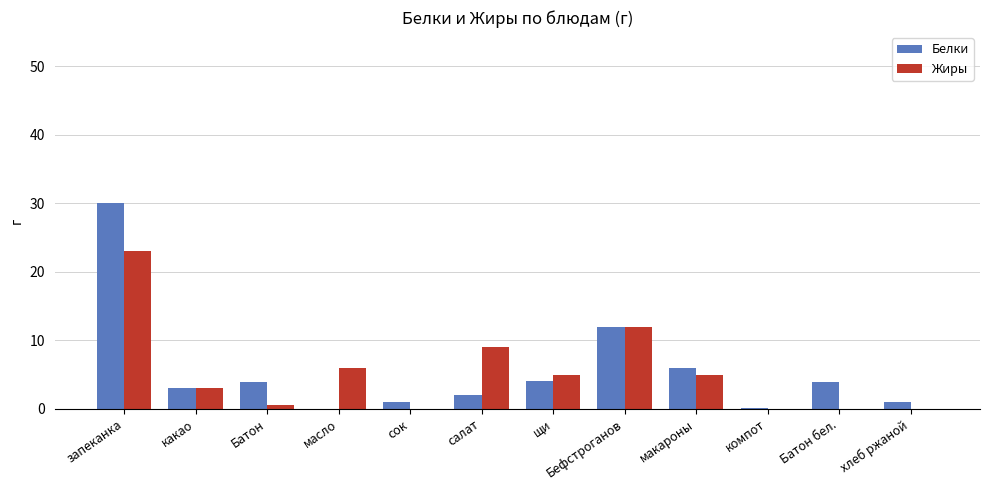

What is the total value across all series at компот?

0.2